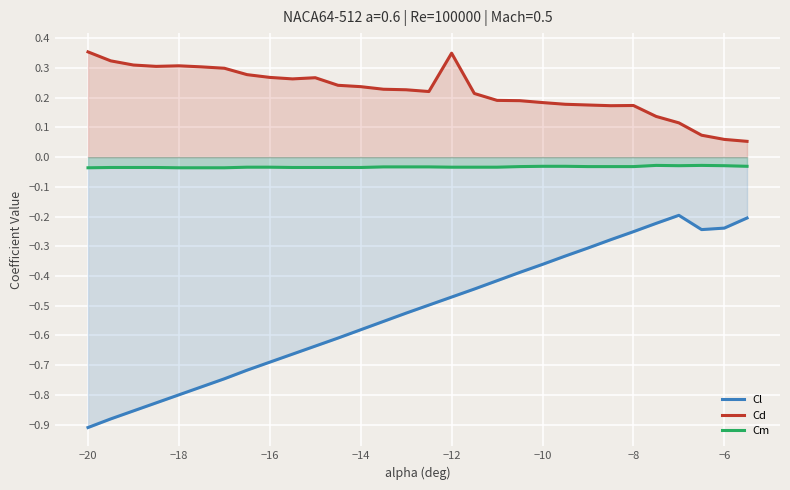

Rank the series by their average value, from lowest to highest.

Cl, Cm, Cd